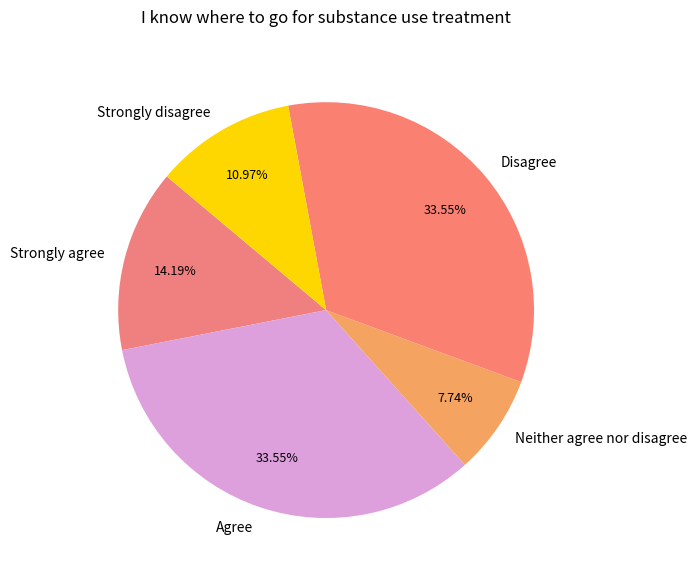

Which category has the smallest portion of the pie?

Neither agree nor disagree